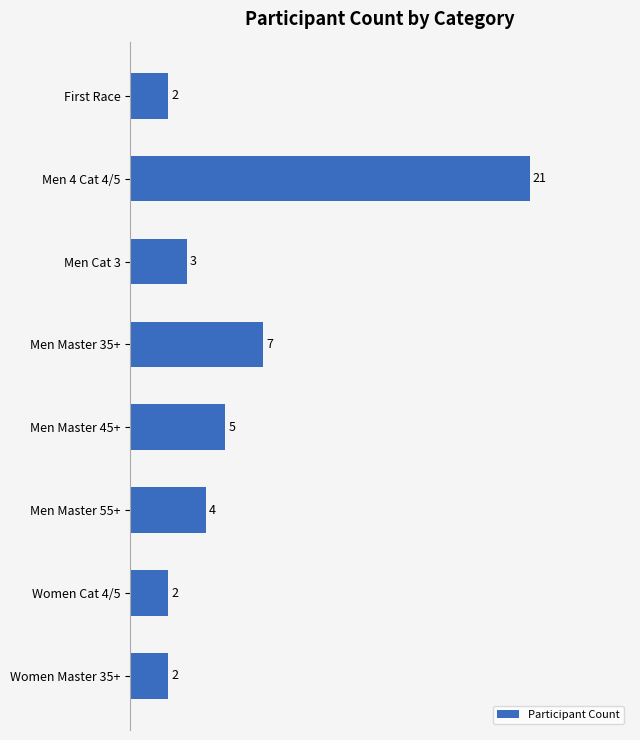

Is it true that the value at Men Cat 3 is 3?

True